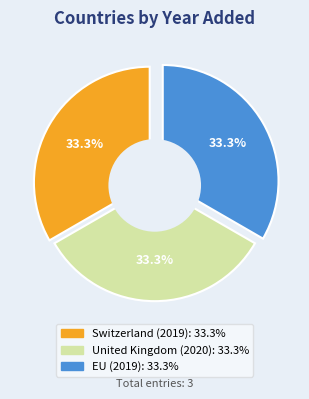

To the nearest percent, what portion does United Kingdom (2020) represent?

33%